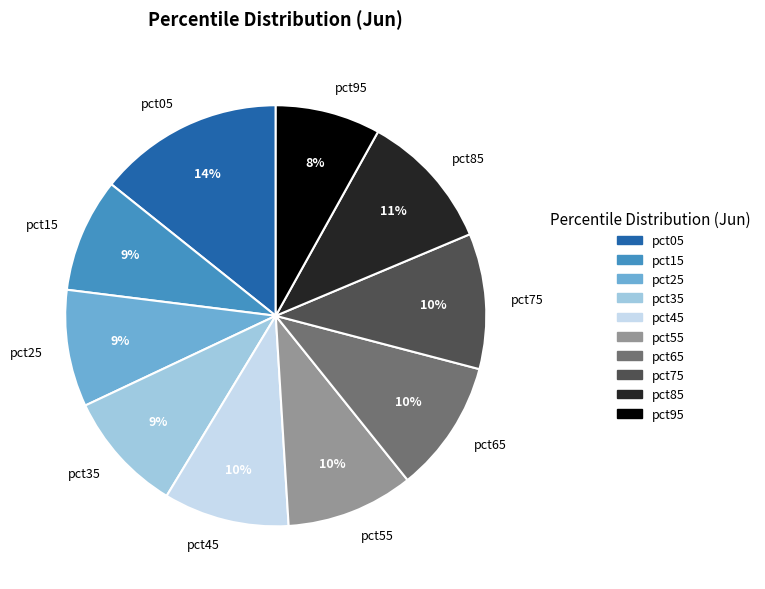

To the nearest percent, what portion does pct25 represent?

9%